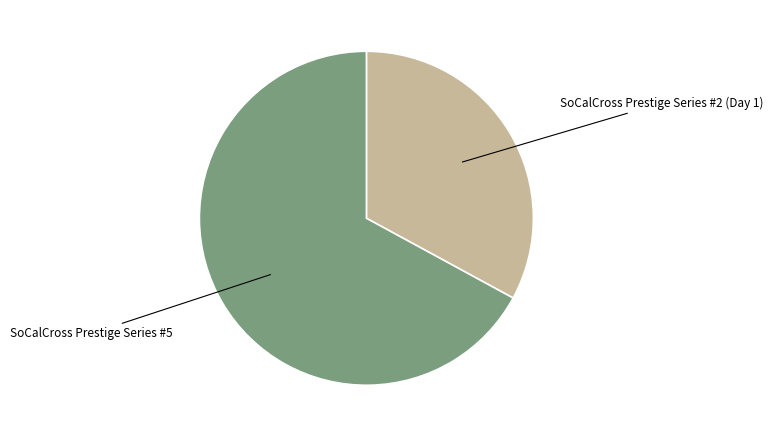

How many slices are in this pie chart?

2